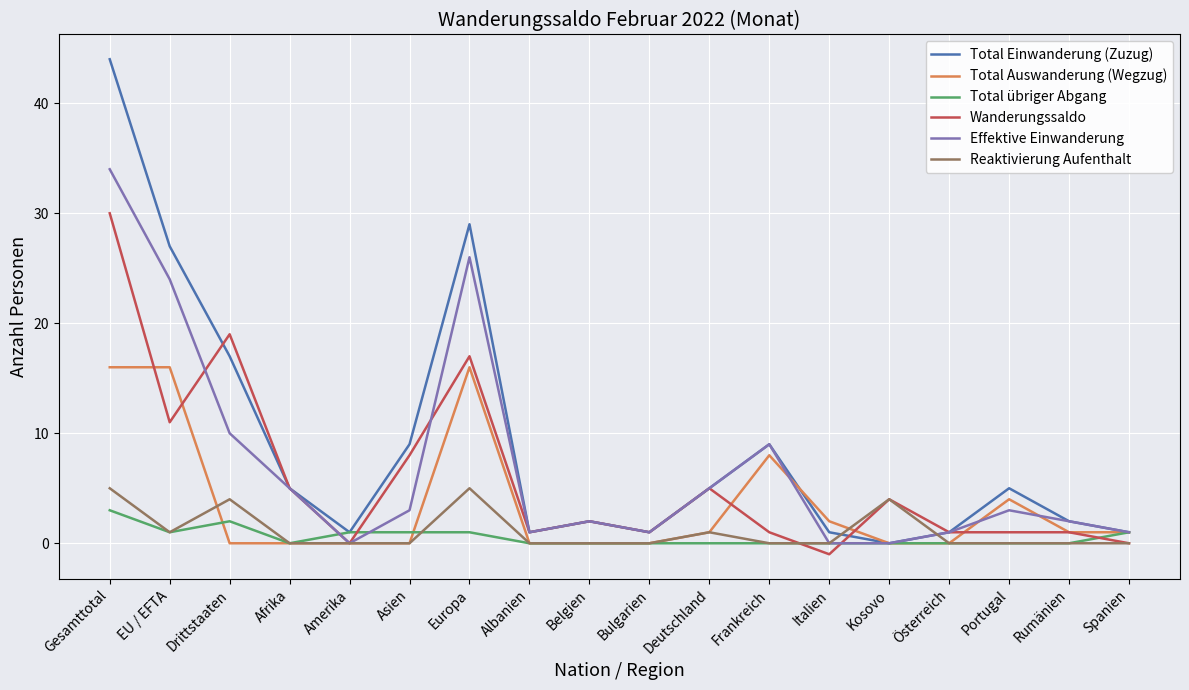

What is the smallest value displayed?

-1